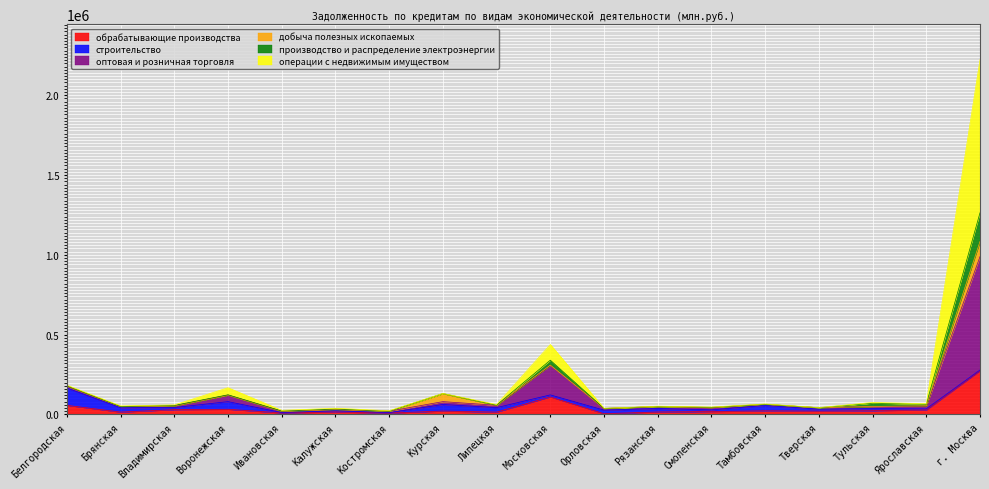

Is the value of оптовая и розничная торговля at Тульская greater than the value of обрабатывающие производства at Рязанская?

Yes